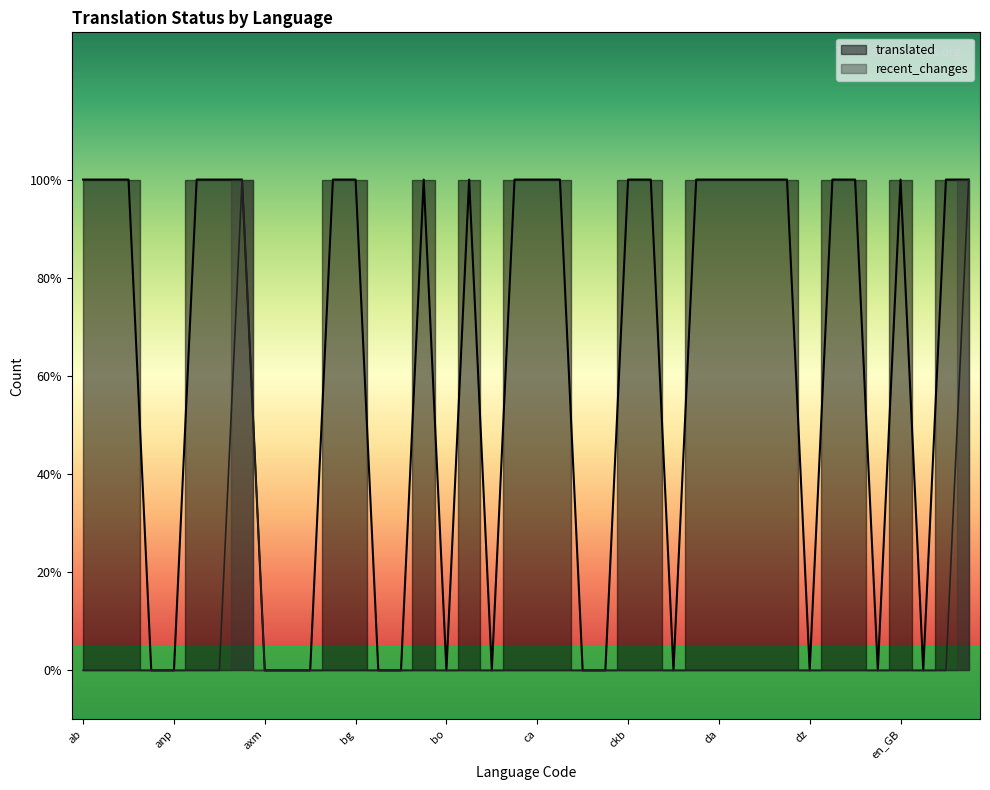

At which category is the sum across all series the highest?

ast